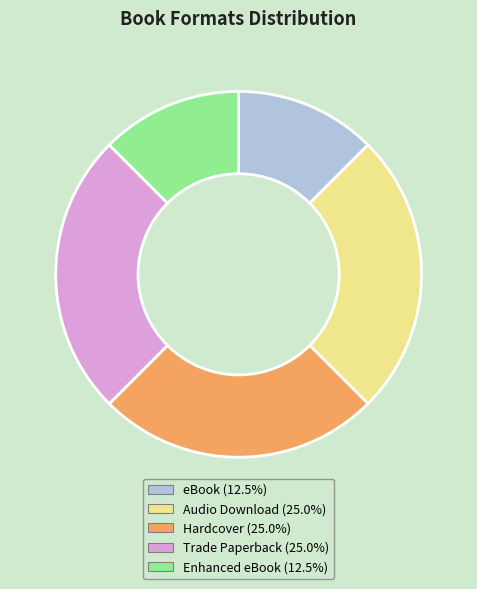

True or false: Trade Paperback accounts for 32% of the total.

False